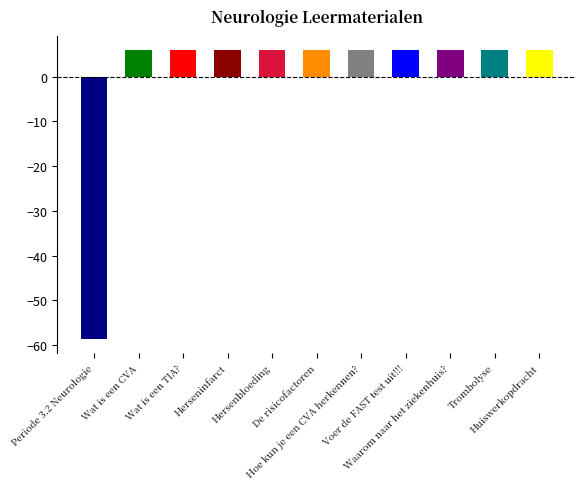

Reading left to right, list all the values displayed in this chart.

-58.6	5.9	5.9	5.9	5.9	5.9	5.9	5.9	5.9	5.9	5.9